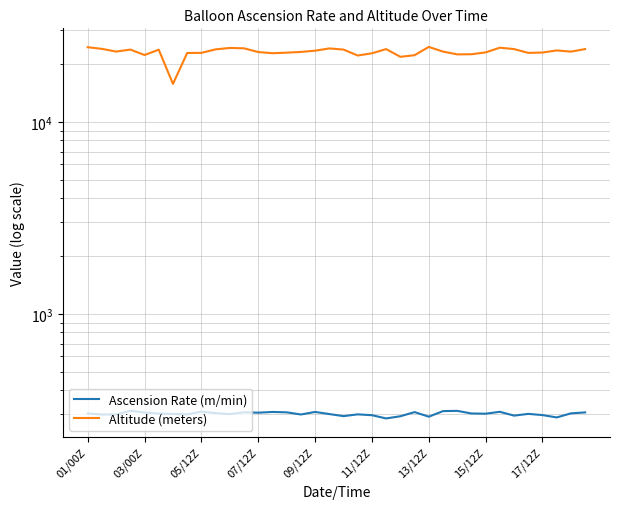

True or false: Altitude (meters) has a value of 4871.4 at 14.

False